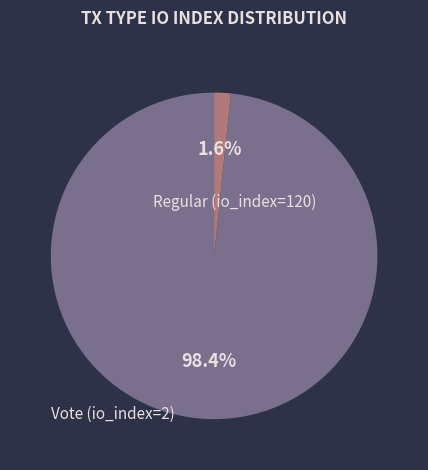

Is there any slice that represents more than half of the pie?

Yes